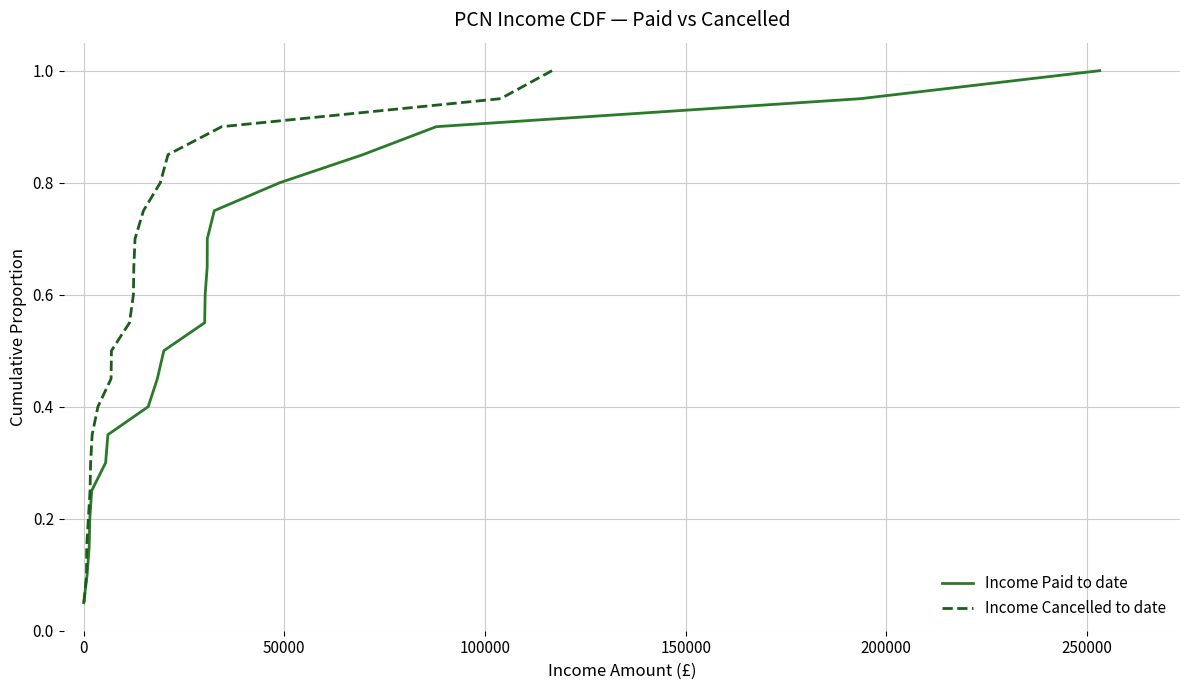

What is the maximum value for Income Paid to date?

1.0